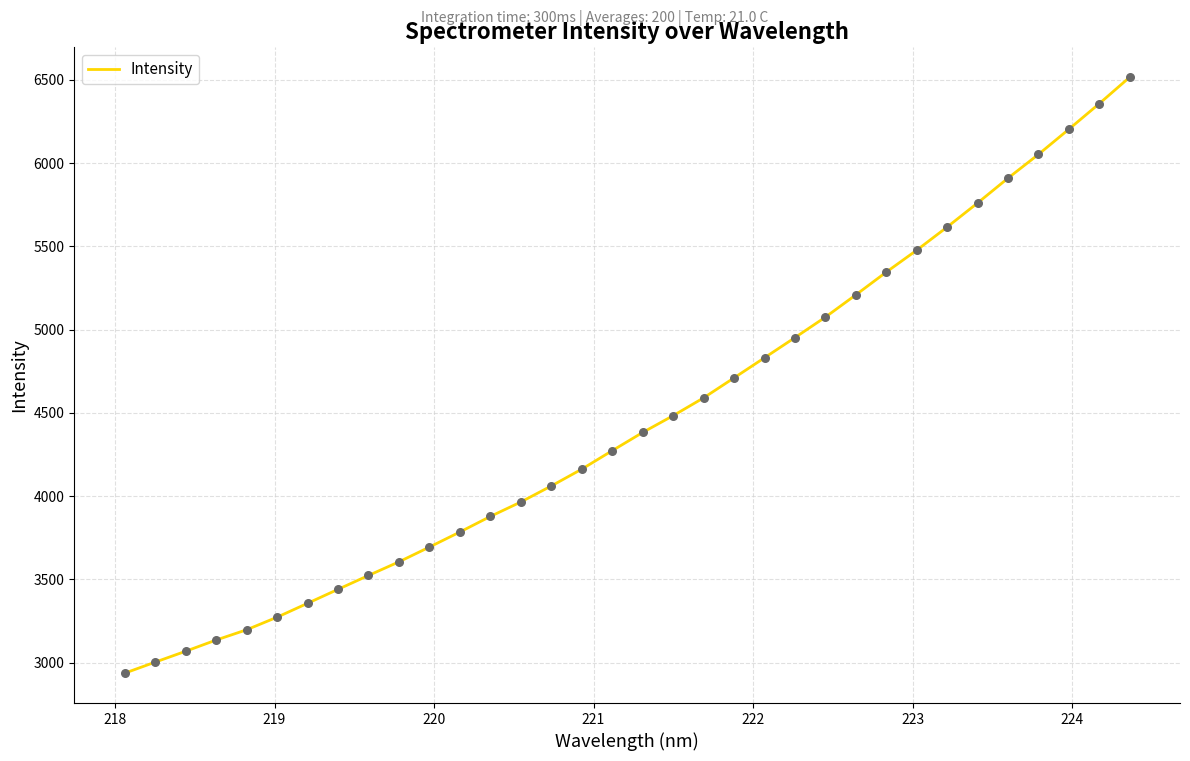

What is the minimum value shown in the chart?

2936.1